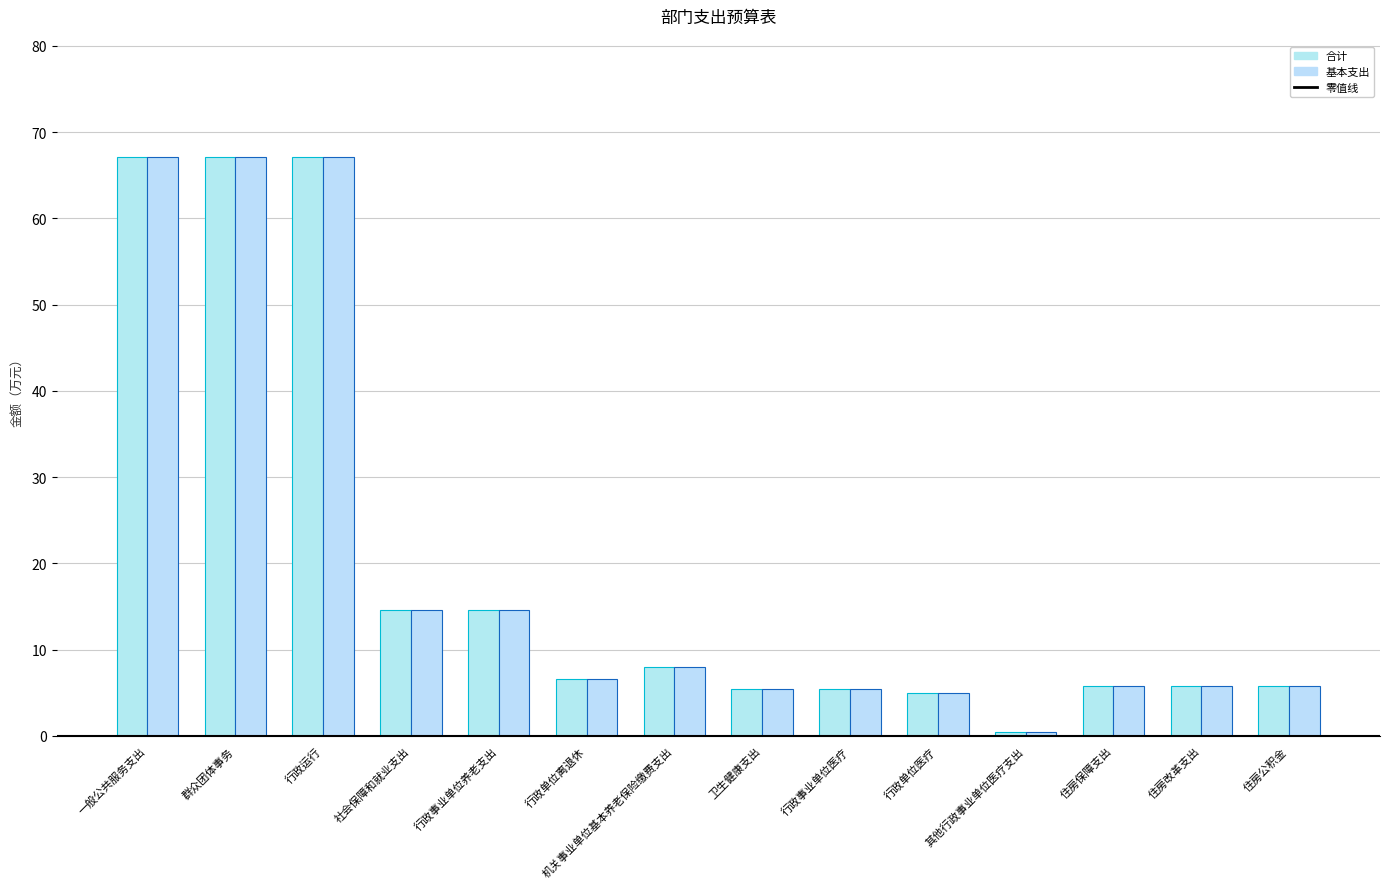

Which series has the largest range (max minus min)?

合计